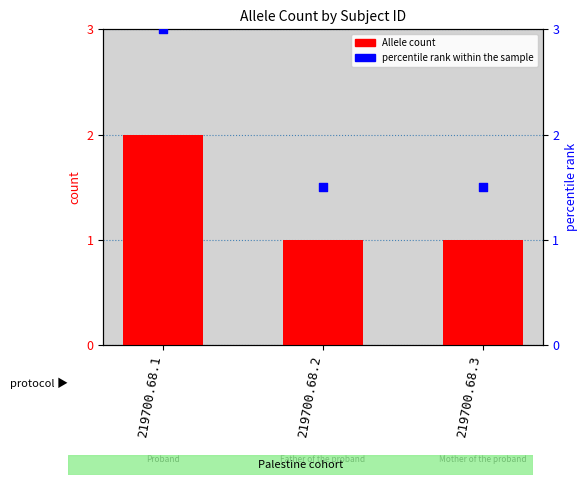

Which series reaches the maximum Y coordinate?

percentile rank within the sample